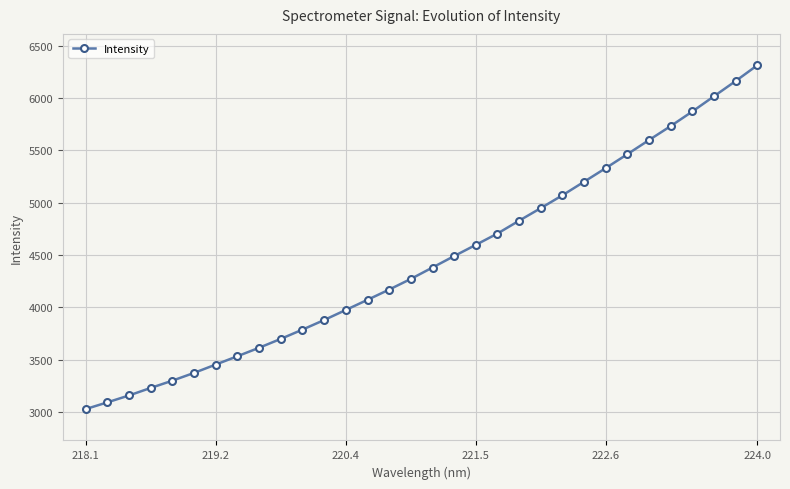

What is the value of the 14th point from the left?

4071.3